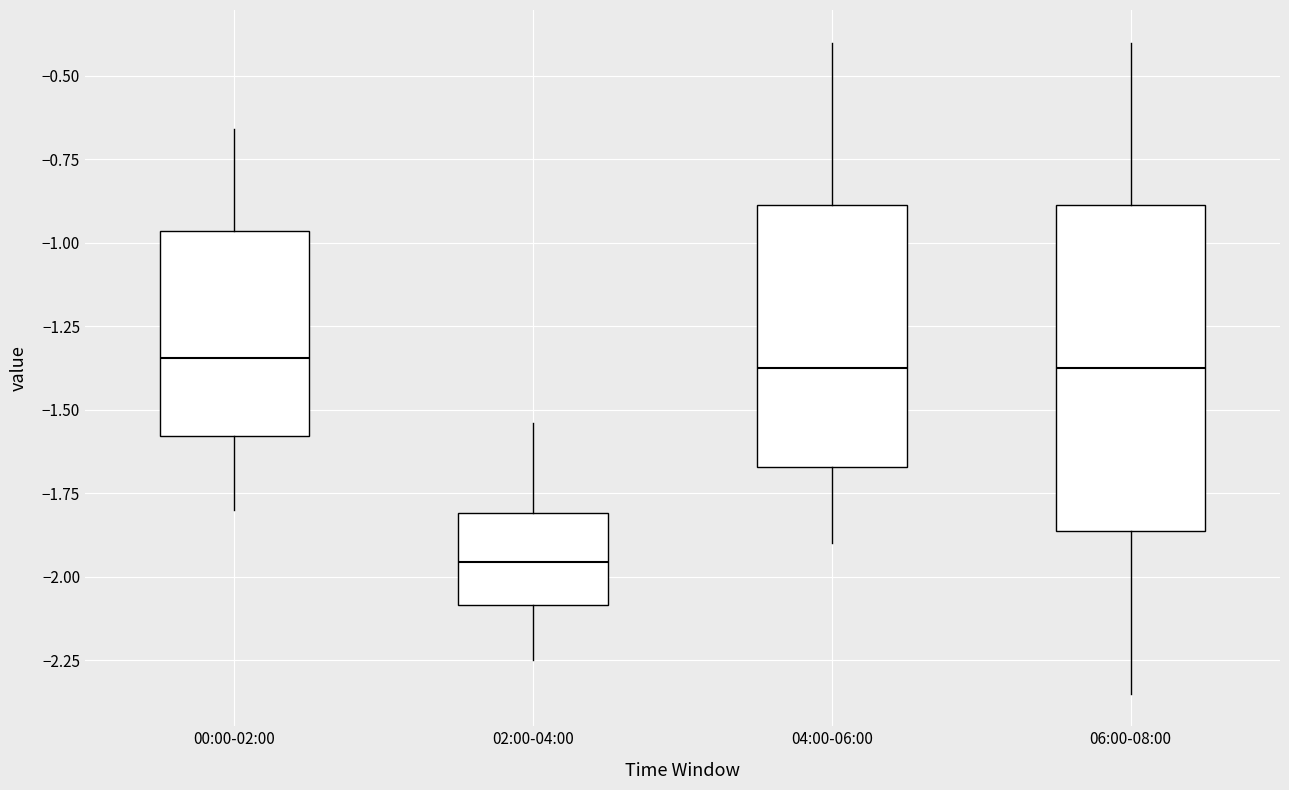

Where does the median line of the box for 02:00-04:00 sit on the y-axis? The values are not printed on the chart, so give them approximately, as read against the axis.

-1.95